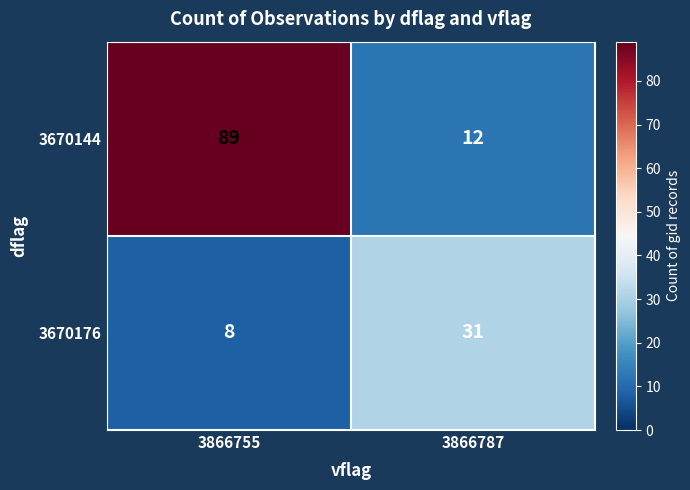

What is the smallest value displayed?

8